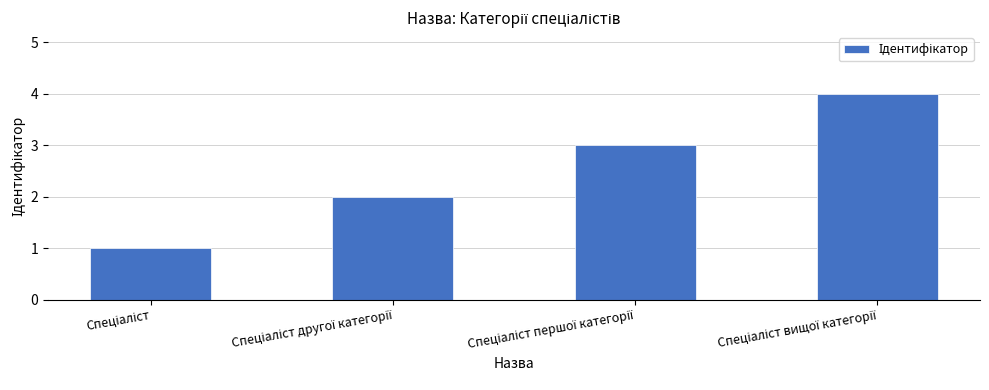

What is the greatest value displayed?

4